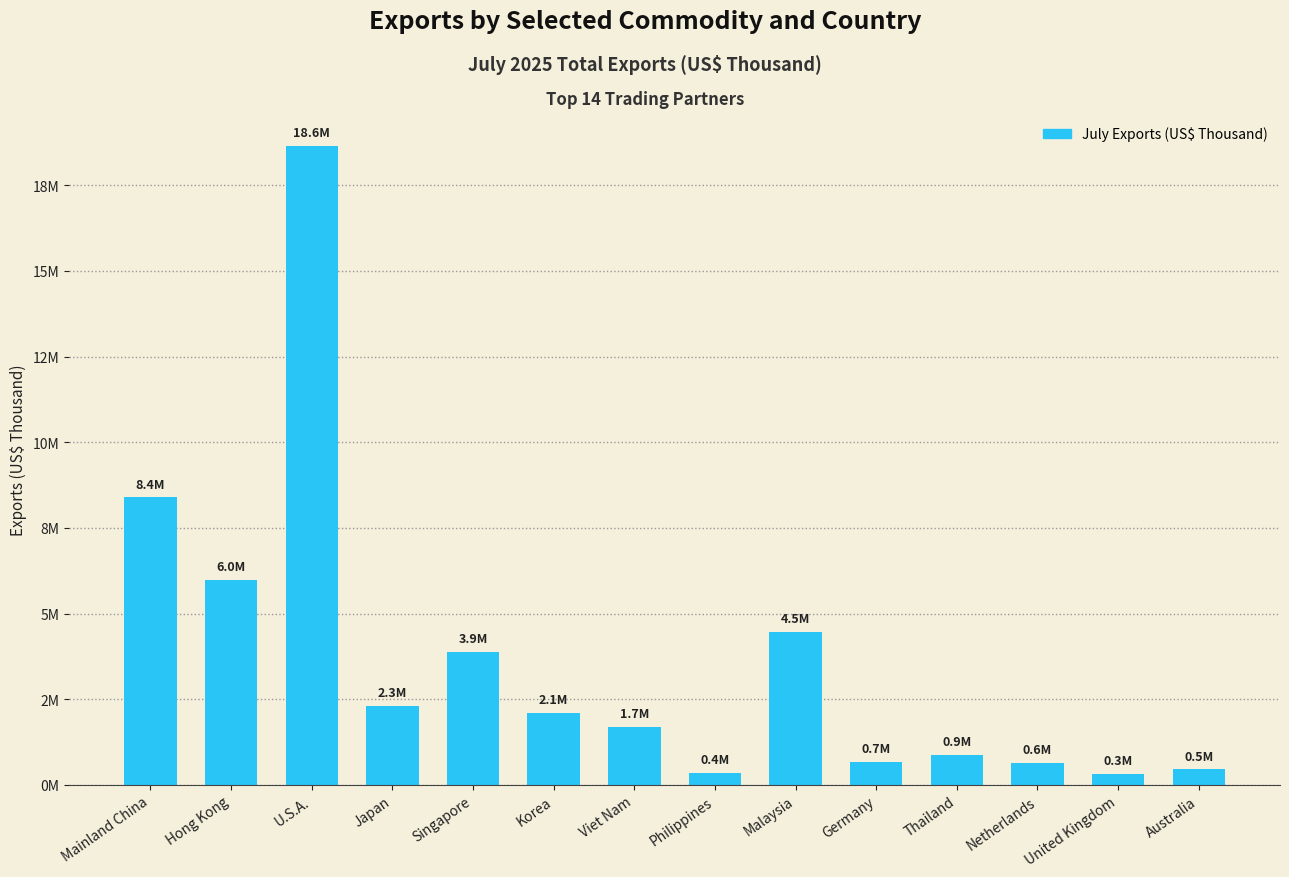

What is the label of the 9th bar from the right?

Korea